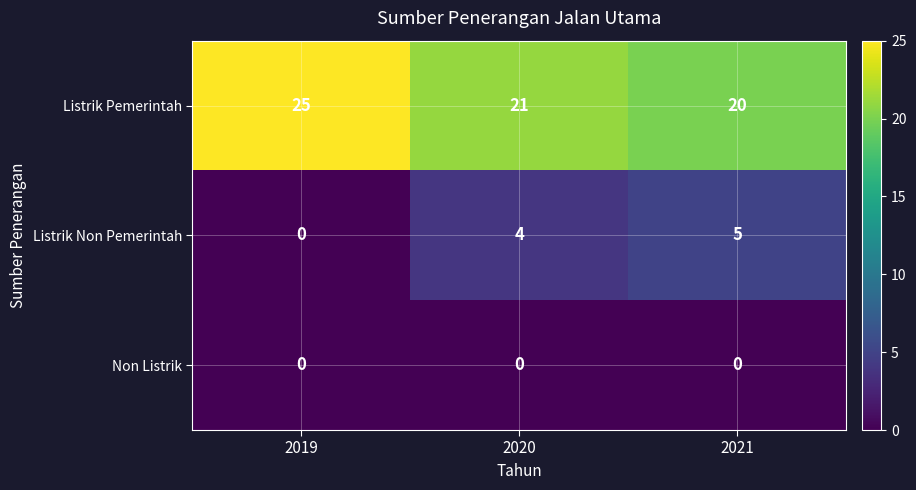

What is the maximum value shown in the chart?

25